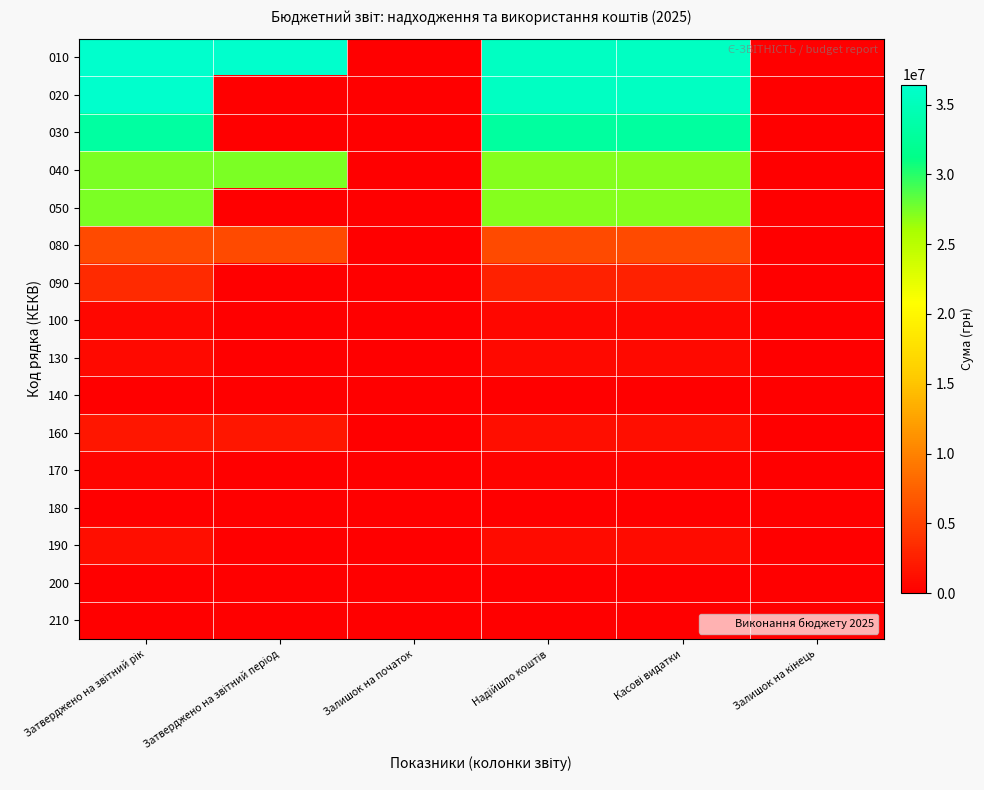

Reading left to right, what are all the values shown in this chart?

010: Затверджено на звітний рік=36423176.0	Затверджено на звітний період=36423176.0	Залишок на початок=0.0	Надійшло коштів=35597356.9	Касові видатки=35597356.9	Залишок на кінець=0.0
020: Затверджено на звітний рік=36423176.0	Затверджено на звітний період=0.0	Залишок на початок=0.0	Надійшло коштів=35597356.9	Касові видатки=35597356.9	Залишок на кінець=0.0
030: Затверджено на звітний рік=33130364.8	Затверджено на звітний період=0.0	Залишок на початок=0.0	Надійшло коштів=32912425.3	Касові видатки=32912425.3	Залишок на кінець=0.0
040: Затверджено на звітний рік=27329064.8	Затверджено на звітний період=27329064.8	Залишок на початок=0.0	Надійшло коштів=27152036.0	Касові видатки=27152036.0	Залишок на кінець=0.0
050: Затверджено на звітний рік=27329064.8	Затверджено на звітний період=0.0	Залишок на початок=0.0	Надійшло коштів=27152036.0	Касові видатки=27152036.0	Залишок на кінець=0.0
080: Затверджено на звітний рік=5801300.0	Затверджено на звітний період=5801300.0	Залишок на початок=0.0	Надійшло коштів=5760389.3	Касові видатки=5760389.3	Залишок на кінець=0.0
090: Затверджено на звітний рік=3289783.2	Затверджено на звітний період=0.0	Залишок на початок=0.0	Надійшло коштів=2681903.7	Касові видатки=2681903.7	Залишок на кінець=0.0
100: Затверджено на звітний рік=697362.0	Затверджено на звітний період=0.0	Залишок на початок=0.0	Надійшло коштів=643763.3	Касові видатки=643763.3	Залишок на кінець=0.0
130: Затверджено на звітний рік=840525.2	Затверджено на звітний період=0.0	Залишок на початок=0.0	Надійшло коштів=731827.0	Касові видатки=731827.0	Залишок на кінець=0.0
140: Затверджено на звітний рік=37696.0	Затверджено на звітний період=0.0	Залишок на початок=0.0	Надійшло коштів=31696.2	Касові видатки=31696.2	Залишок на кінець=0.0
160: Затверджено на звітний рік=1713500.0	Затверджено на звітний період=1713500.0	Залишок на початок=0.0	Надійшло коштів=1273917.1	Касові видатки=1273917.1	Залишок на кінець=0.0
170: Затверджено на звітний рік=451205.0	Затверджено на звітний період=0.0	Залишок на початок=0.0	Надійшло коштів=289278.0	Касові видатки=289278.0	Залишок на кінець=0.0
180: Затверджено на звітний рік=61119.0	Затверджено на звітний період=0.0	Залишок на початок=0.0	Надійшло коштів=48084.8	Касові видатки=48084.8	Залишок на кінець=0.0
190: Затверджено на звітний рік=1166049.0	Затверджено на звітний період=0.0	Залишок на початок=0.0	Надійшло коштів=910073.0	Касові видатки=910073.0	Залишок на кінець=0.0
200: Затверджено на звітний рік=16980.0	Затверджено на звітний період=0.0	Залишок на початок=0.0	Надійшло коштів=11034.9	Касові видатки=11034.9	Залишок на кінець=0.0
210: Затверджено на звітний рік=18147.0	Затверджено на звітний період=0.0	Залишок на початок=0.0	Надійшло коштів=15446.5	Касові видатки=15446.5	Залишок на кінець=0.0